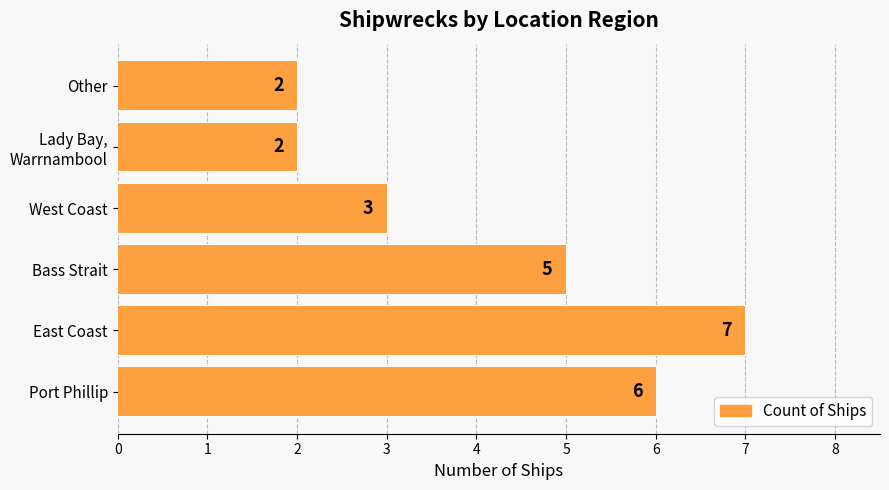

What is the change in value from Port Phillip to Bass Strait?

-1